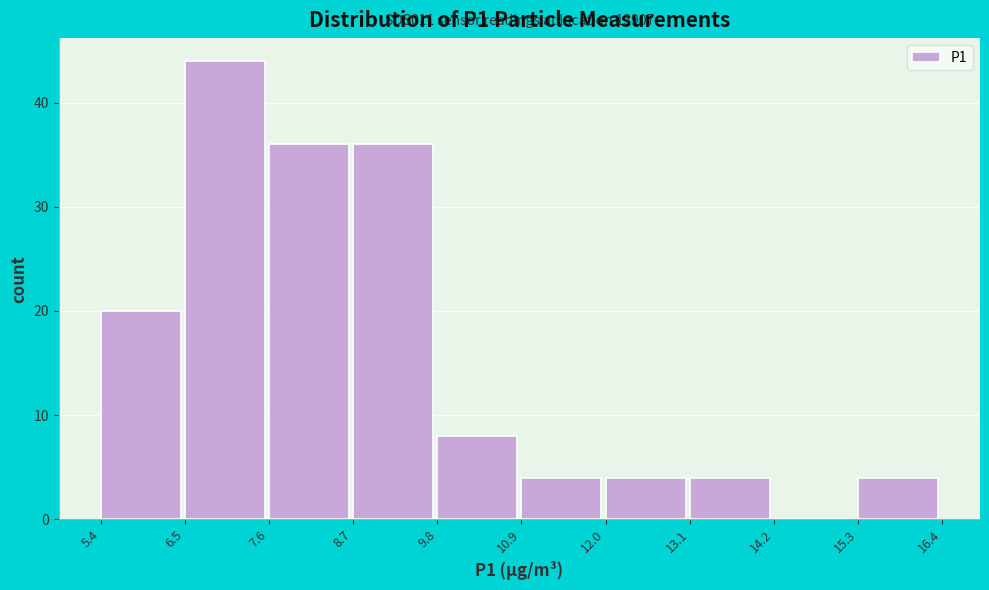

Over which range of the x-axis is the bar tallest?

6.5 to 7.6